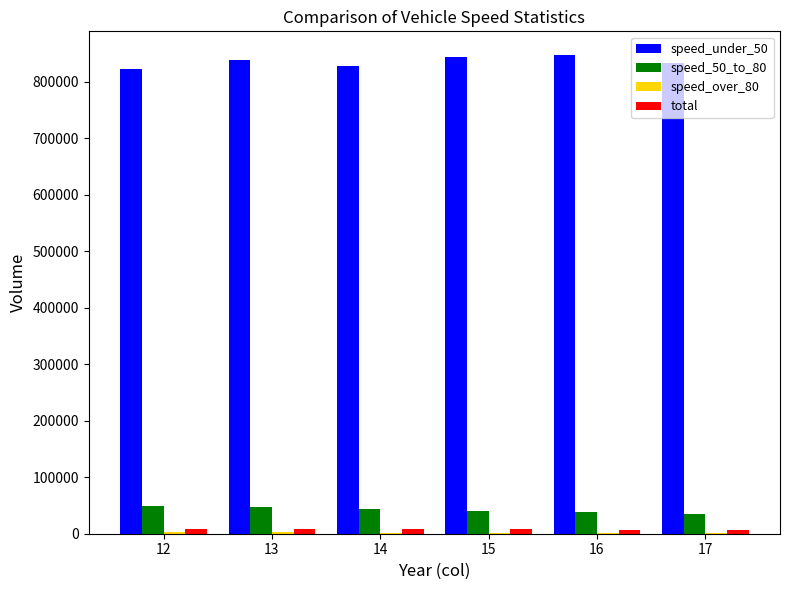

Which series has the largest range (max minus min)?

speed_under_50